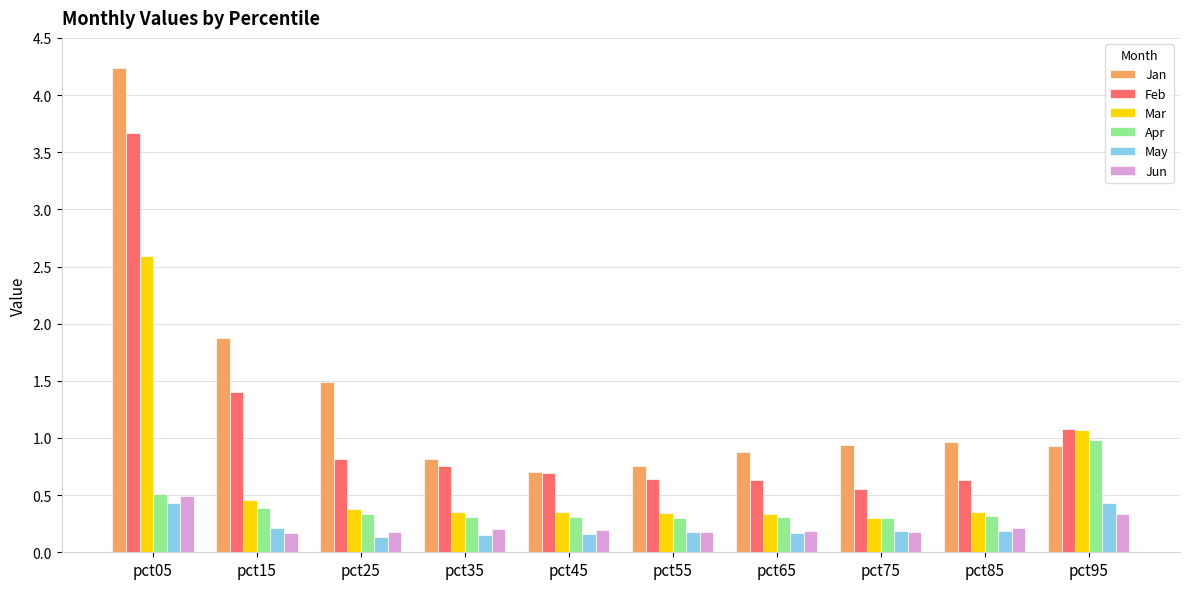

Rank the series by their maximum value, from highest to lowest.

Jan, Feb, Mar, Apr, Jun, May